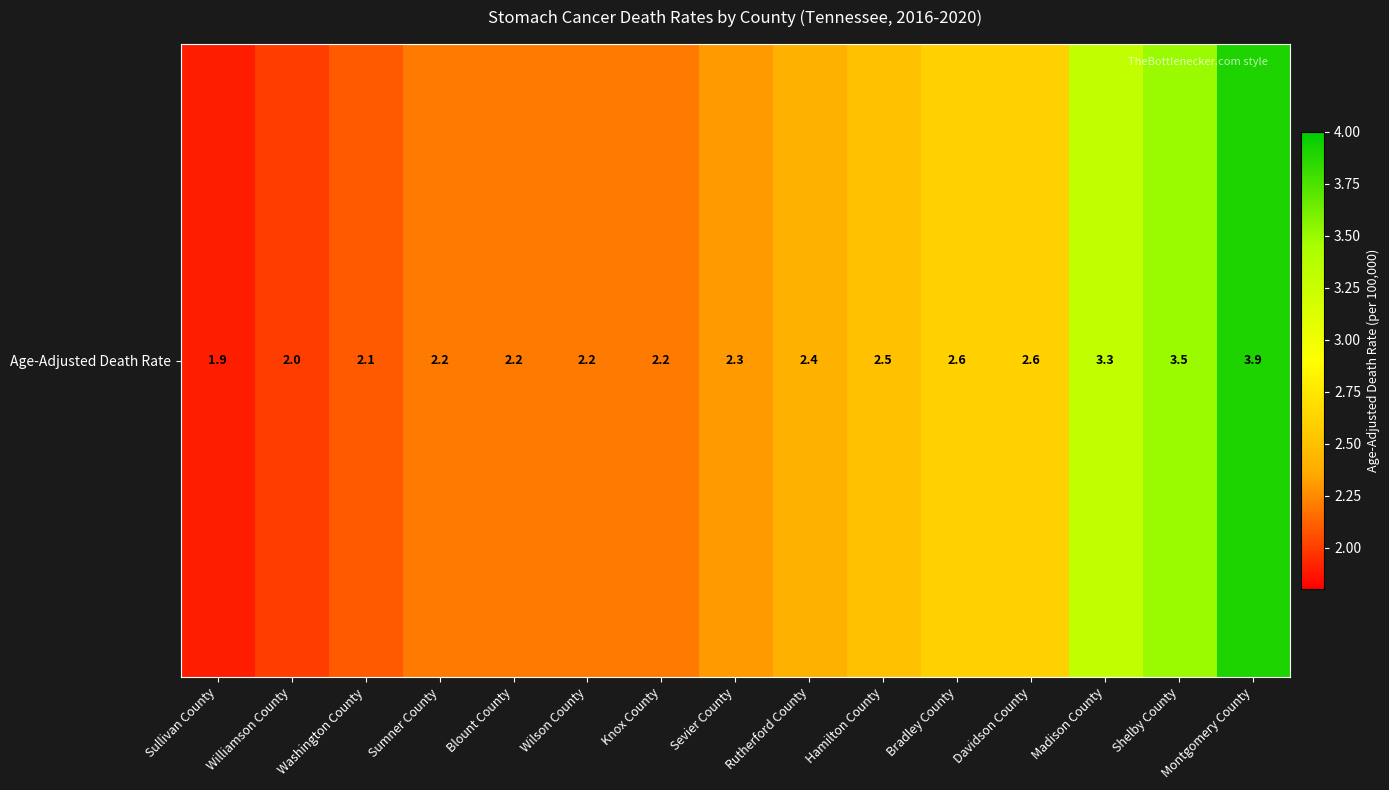

The value at Madison County is 4.9. True or false?

False